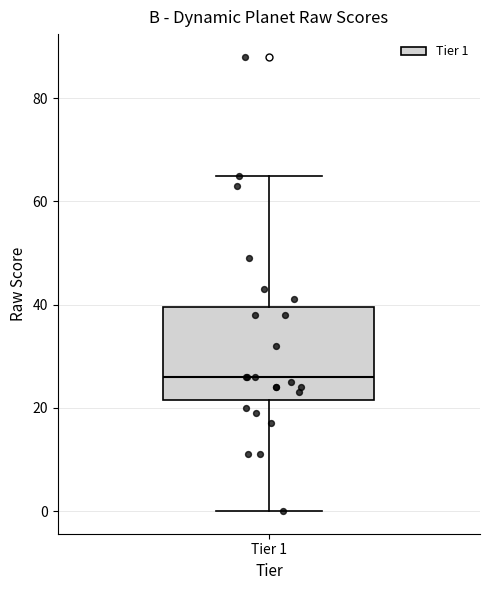

Transcribe this box plot: give where the median line is, the range the box spans, and where the two whiskers end, as read against the y-axis. The values are not printed on the chart, so give them approximately, as read against the axis.

median 26, box 22 to 40, whiskers 0 to 66